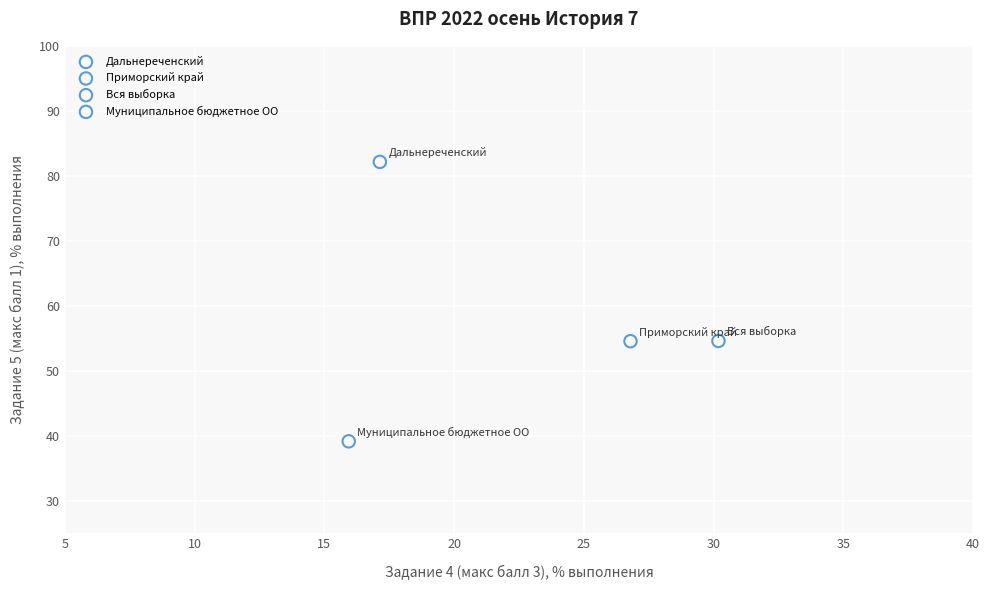

Which series reaches the maximum Y coordinate?

Дальнереченский